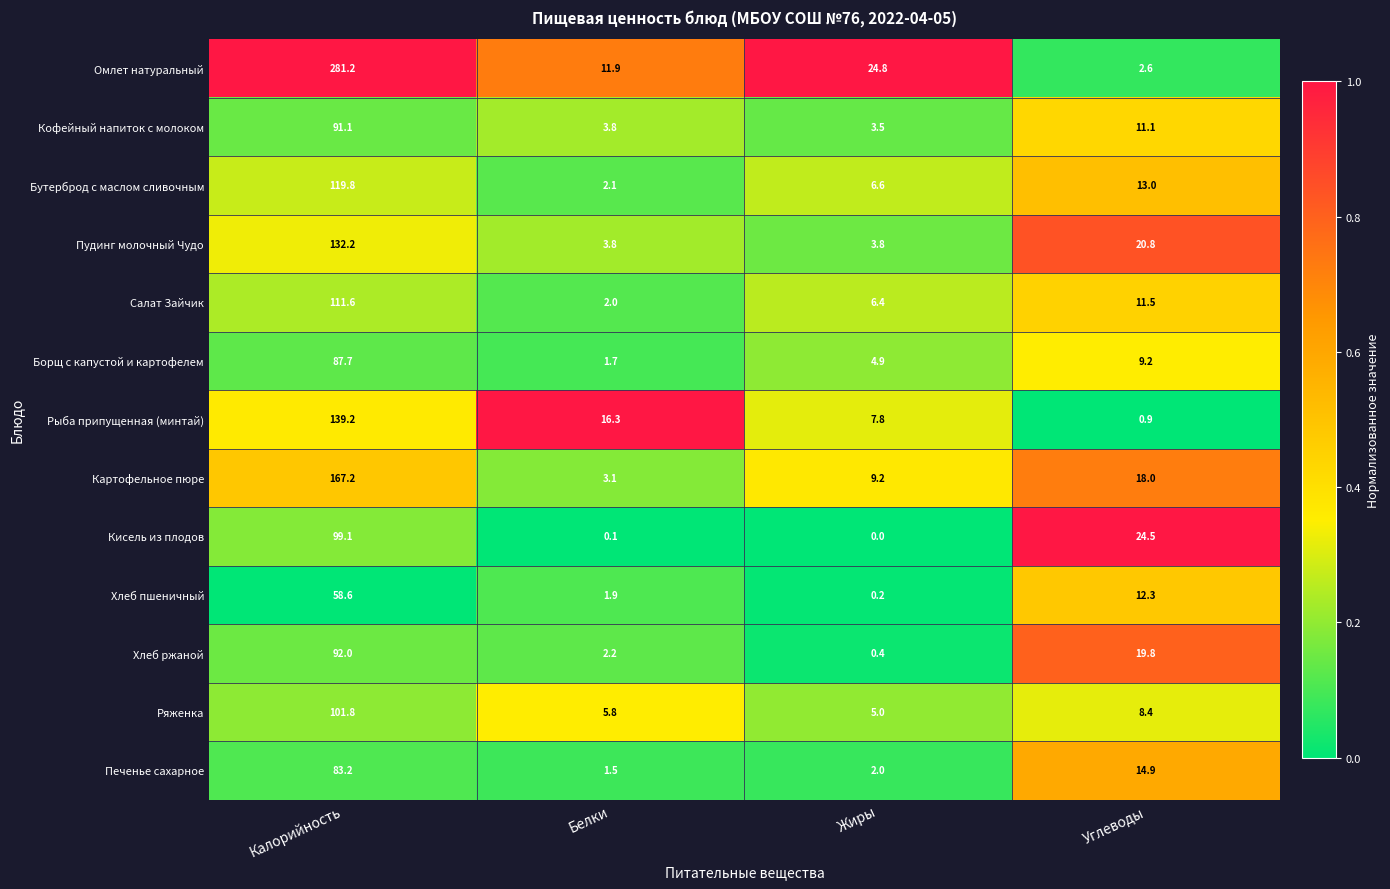

What is the difference between the second highest and minimum values in the Хлеб ржаной series?

19.4